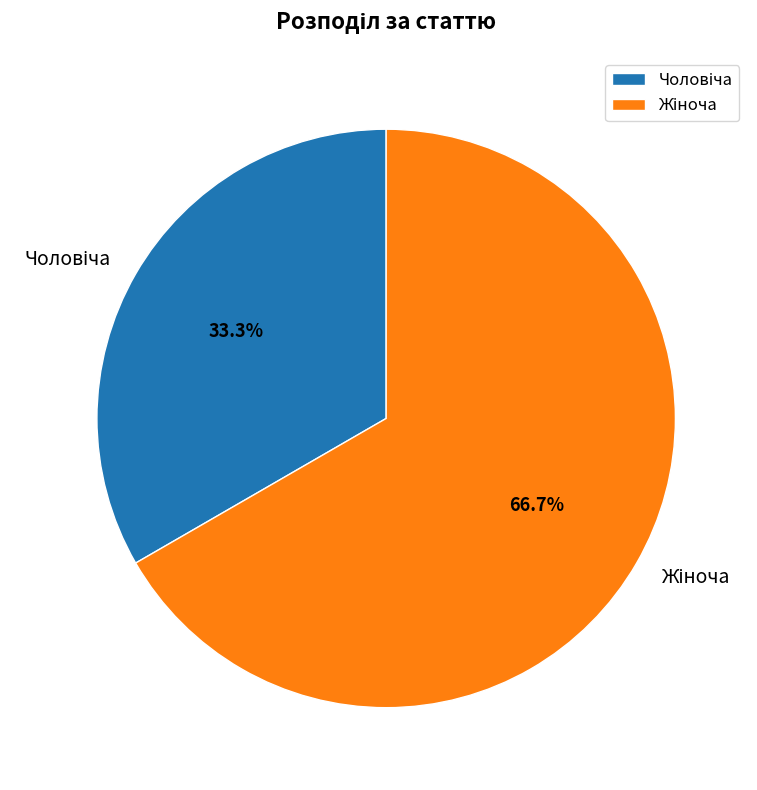

Count the number of slices in the pie.

2